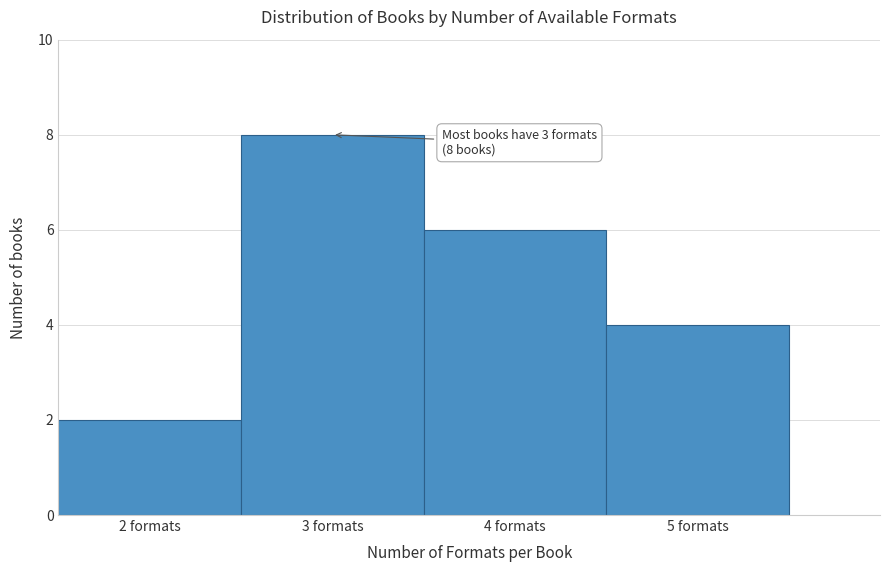

Which range on the x-axis has the tallest bar?

2.5 to 3.5